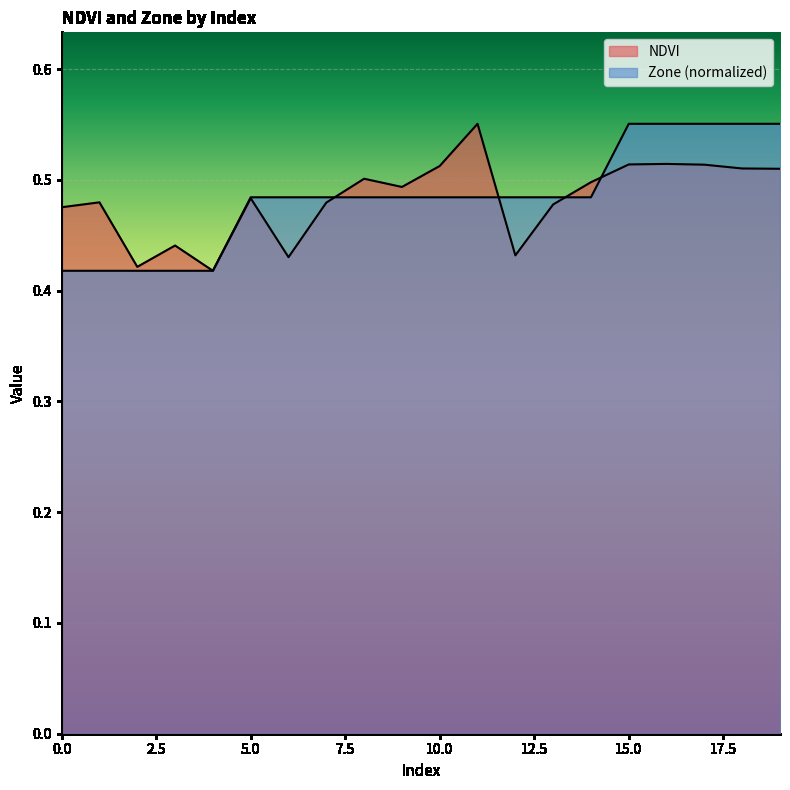

What is the total value across all series at 10?

1.0